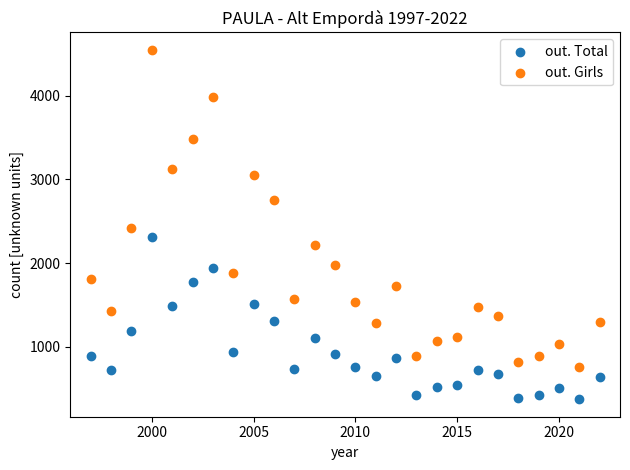

In the out. Girls series, what Y value is closest to 2653?

2747